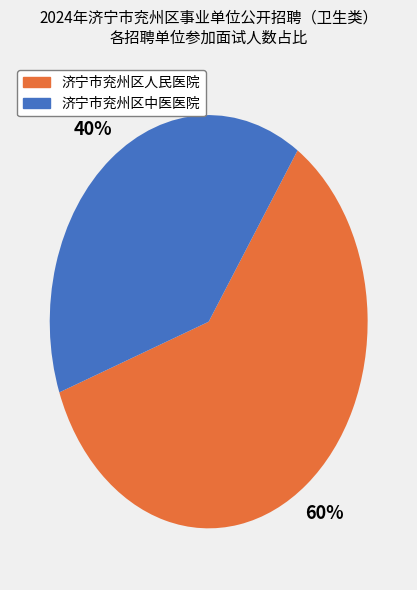

Which slice represents more than half of the pie?

济宁市兖州区人民医院